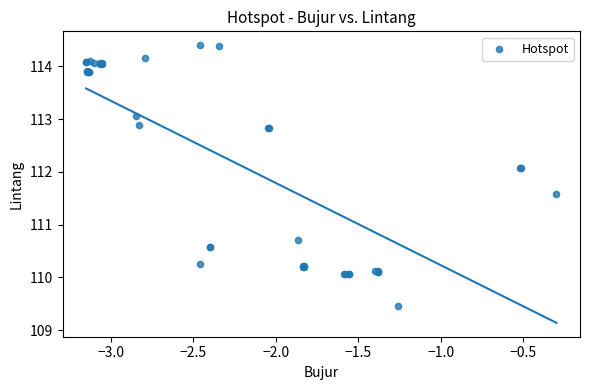

What Y value in the scatter plot is closest to 111?

110.7